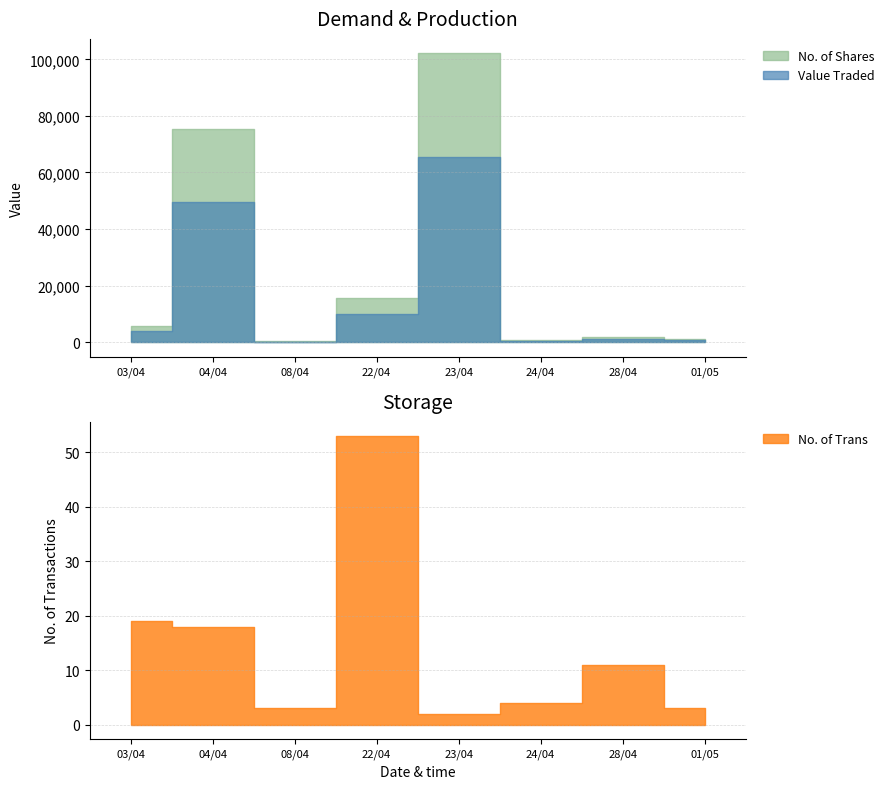

True or false: No. of Shares and No. of Trans intersect in this chart.

False